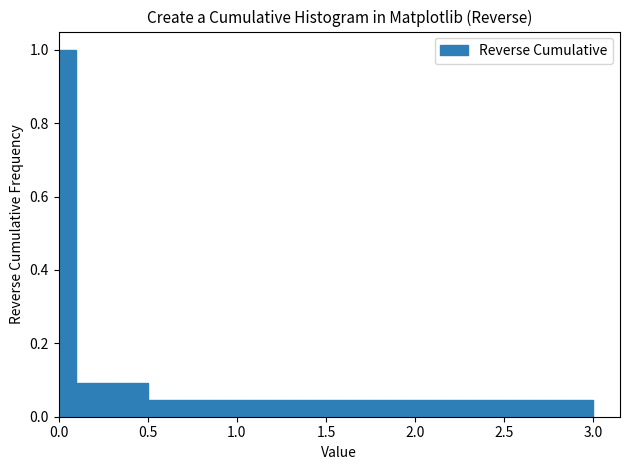

Around what value on the x-axis is the tallest bar? Give the approximate position of its centre, as read against the axis.

0.05